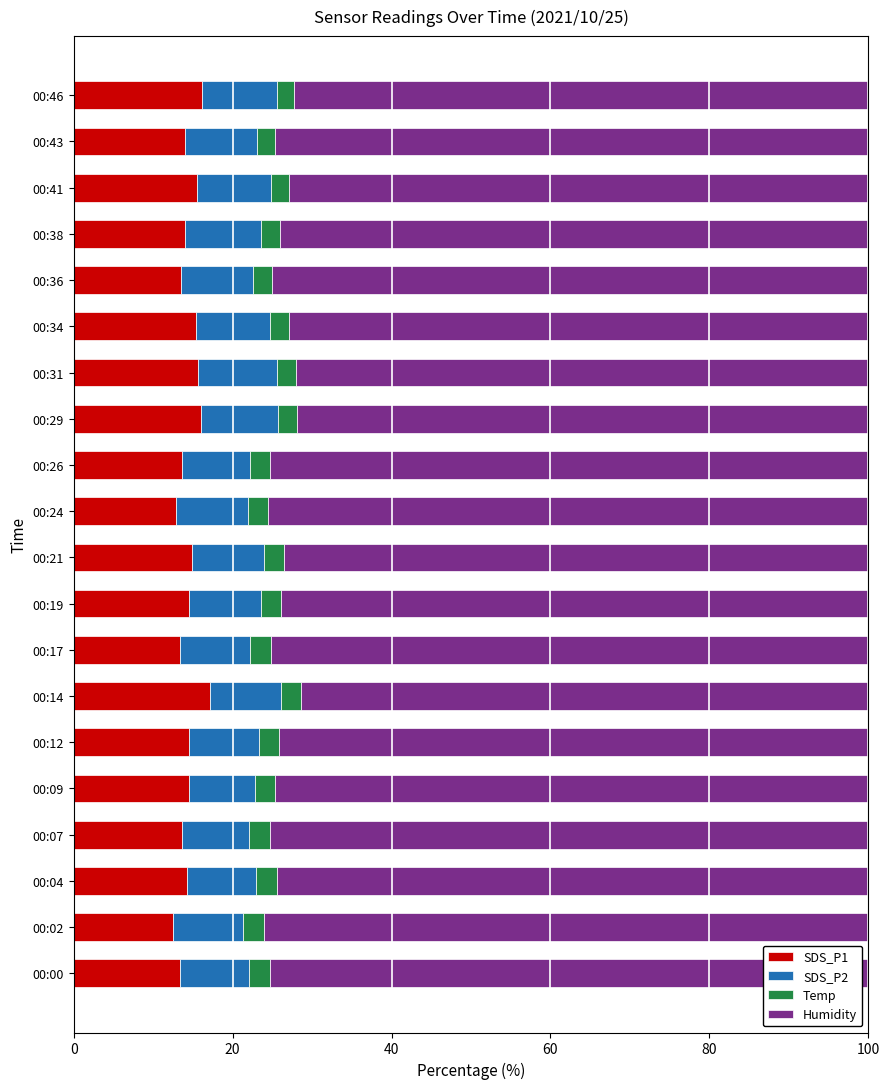

What is the average value of the SDS_P1 series?

14.5